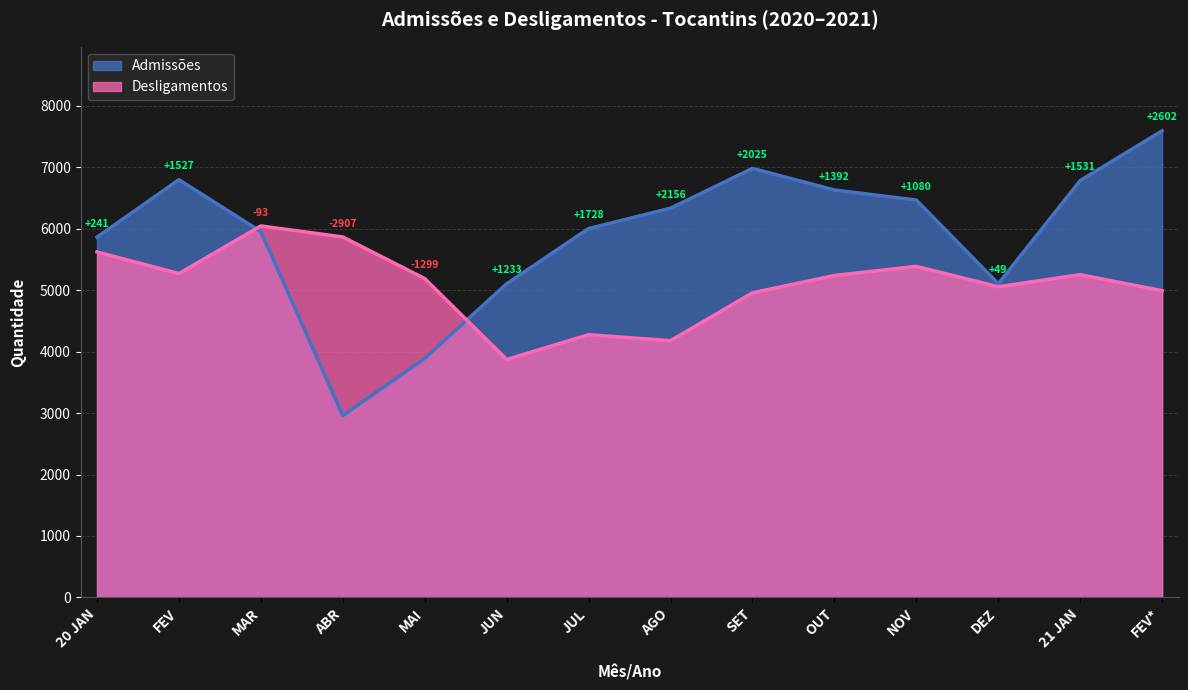

What is the difference between the Desligamentos values at JUN and JUL?

403